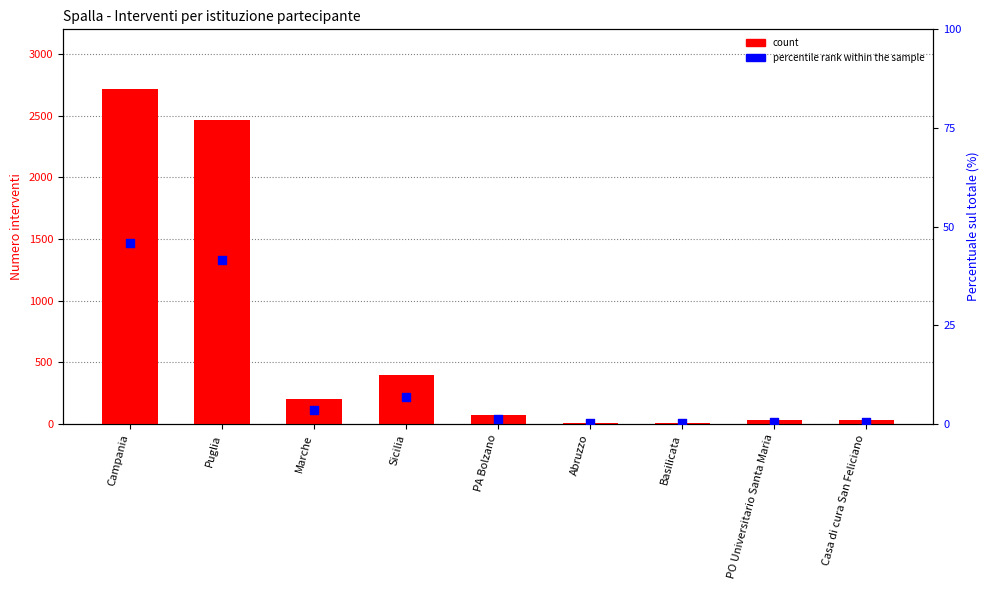

What are all the series names shown in the legend?

count, percentile rank within the sample